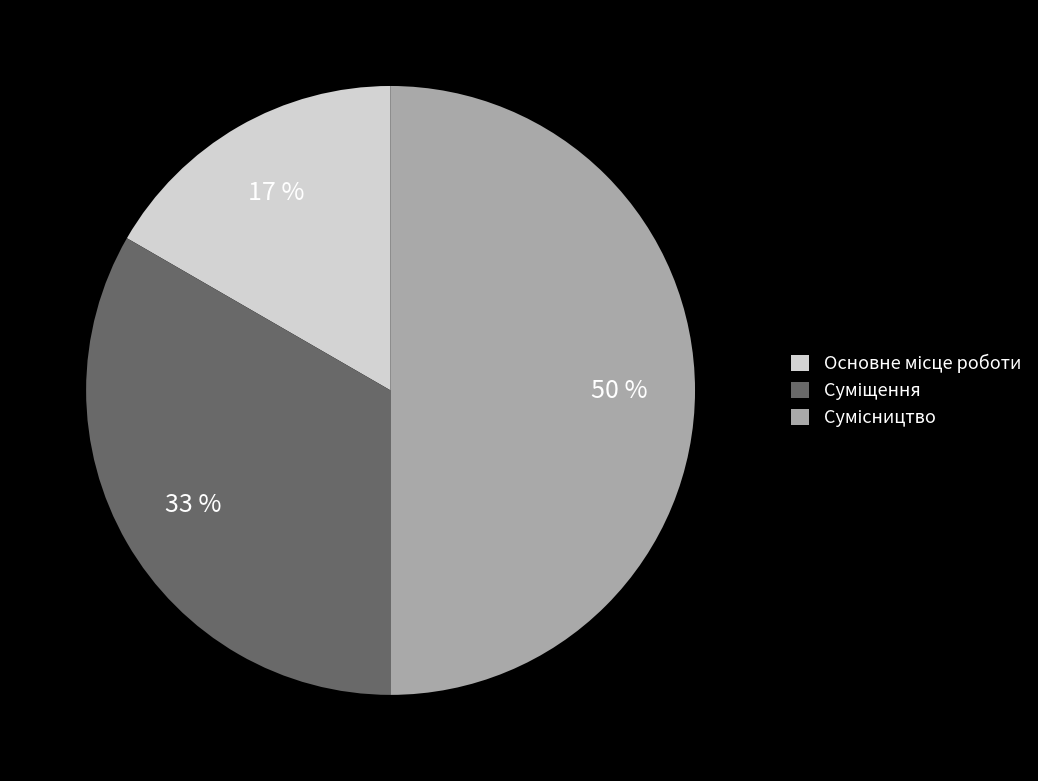

To the nearest percent, what is the average slice percentage?

33%